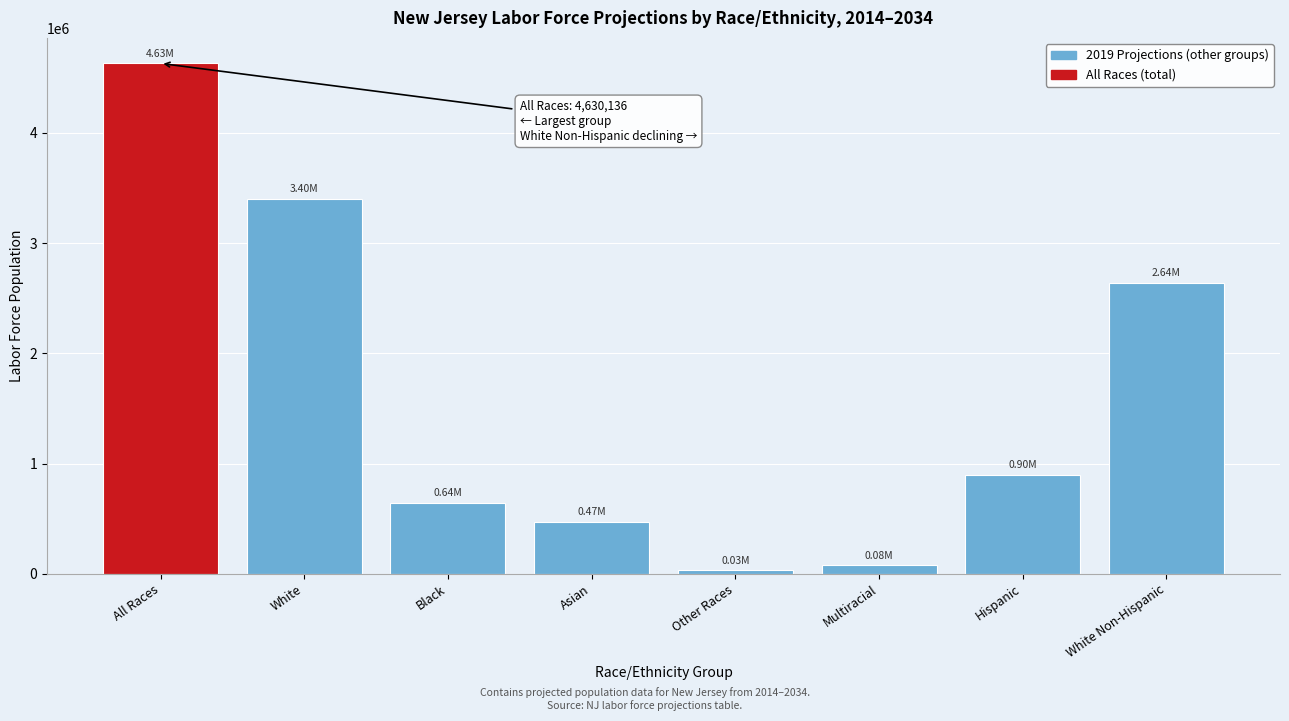

At which label is the value closest to 2330630?

White Non-Hispanic